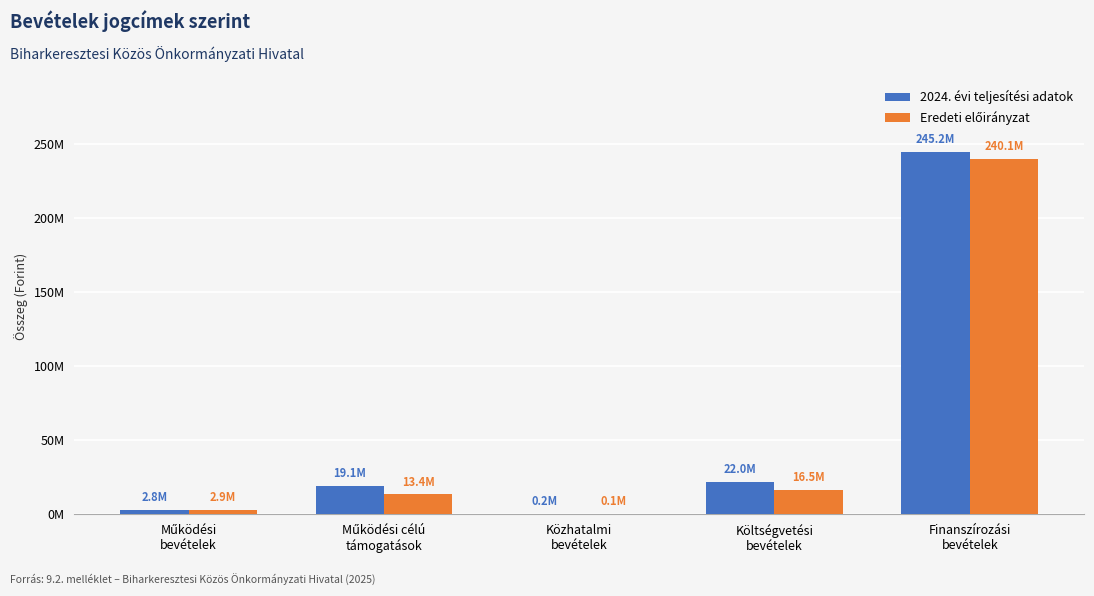

Which category has the lowest value in the Eredeti előirányzat series?

Közhatalmi
bevételek